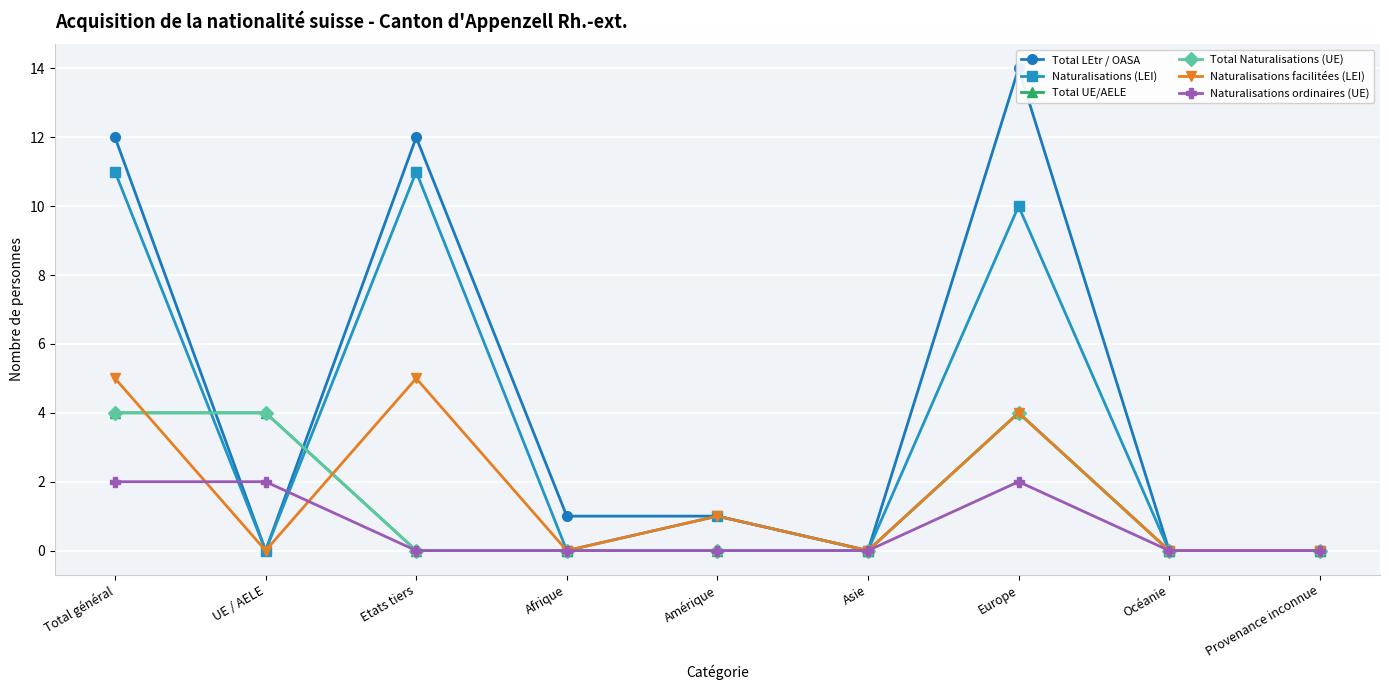

Where do Total UE/AELE and Total LEtr / OASA first cross each other?

Total général and UE / AELE